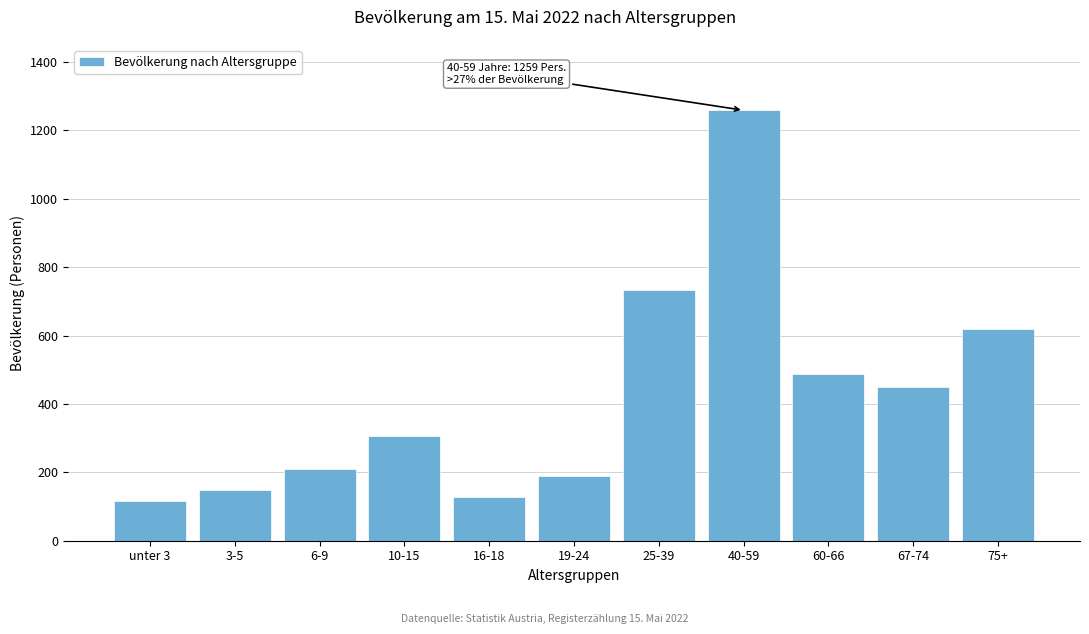

Reading left to right, transcribe all the data shown in this chart.

unter 3=116	3-5=147	6-9=209	10-15=305	16-18=128	19-24=189	25-39=732	40-59=1259	60-66=488	67-74=450	75+=618